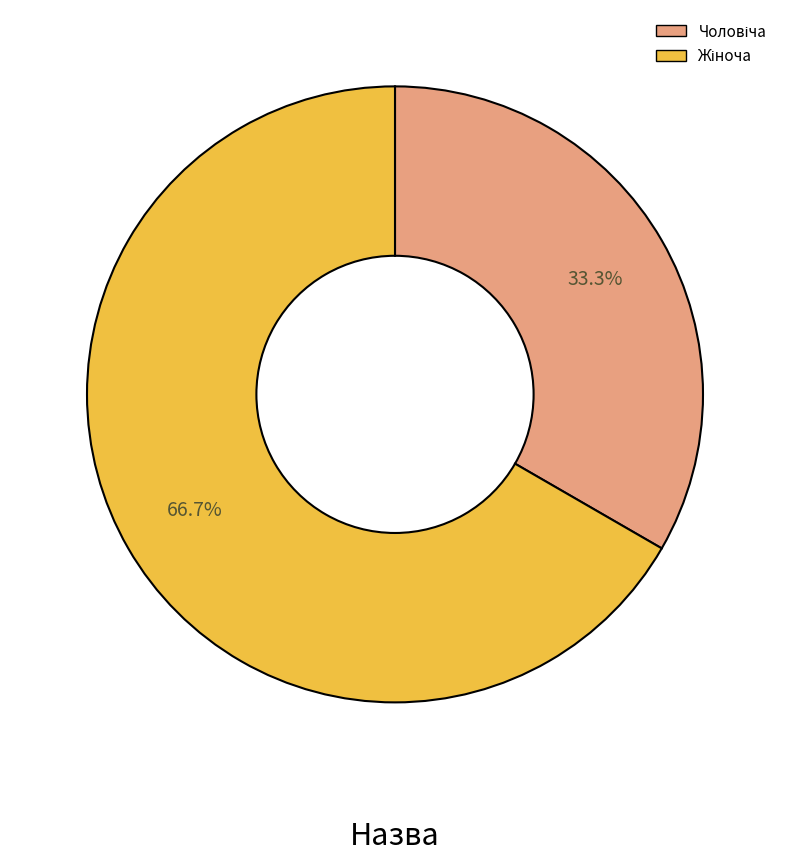

Is there any slice that represents more than half of the pie?

Yes